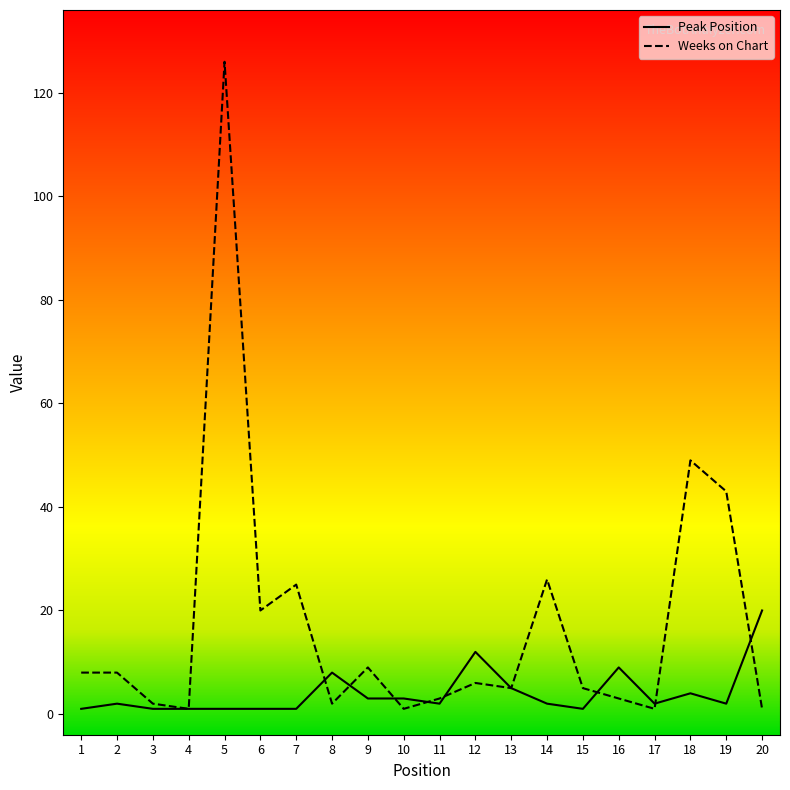

After their last crossing, which series has the higher values: Peak Position or Weeks on Chart?

Peak Position